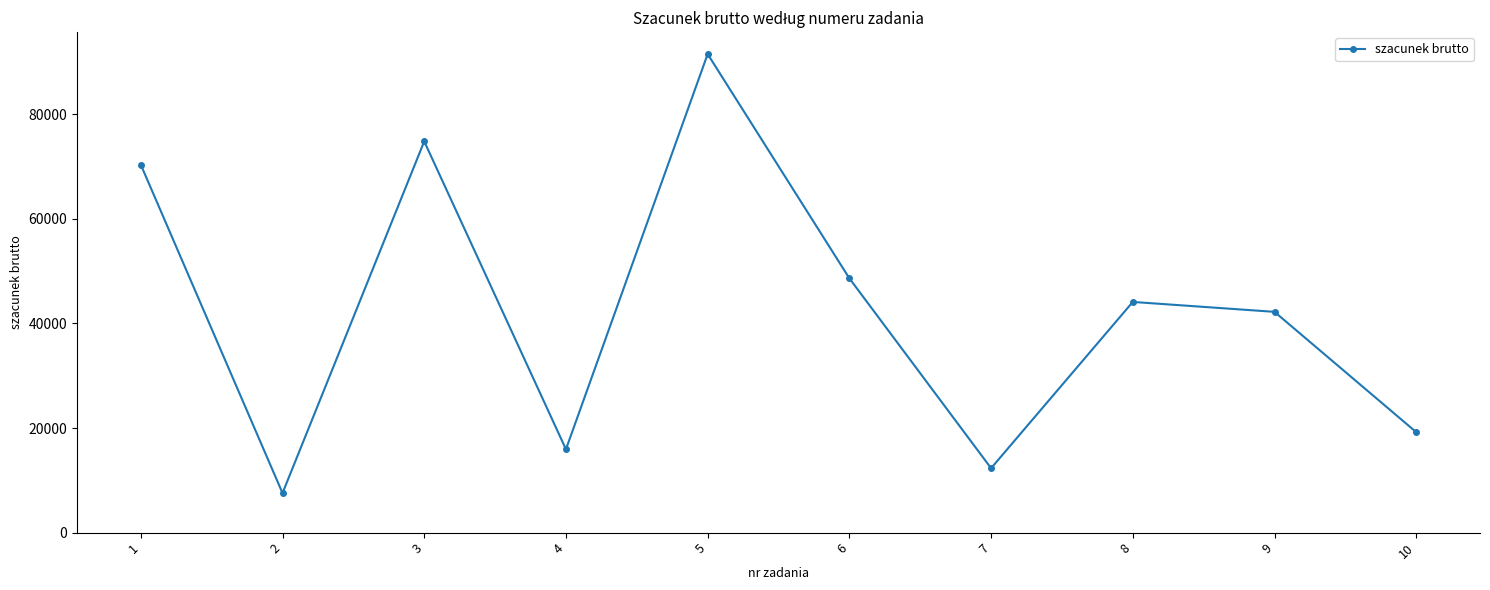

The chart shows a value of 21486.7 at 8. True or false?

False